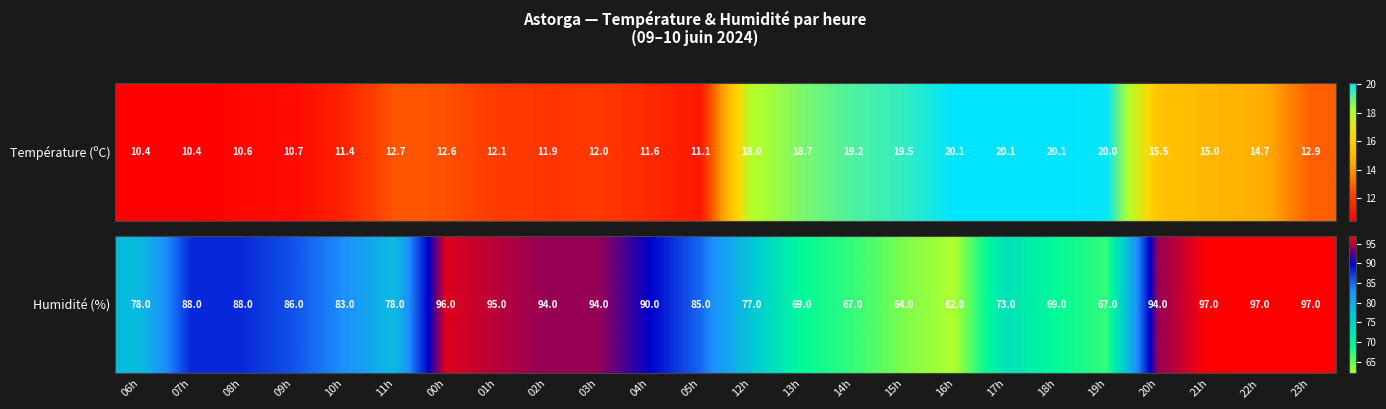

What is the smallest value displayed?

62